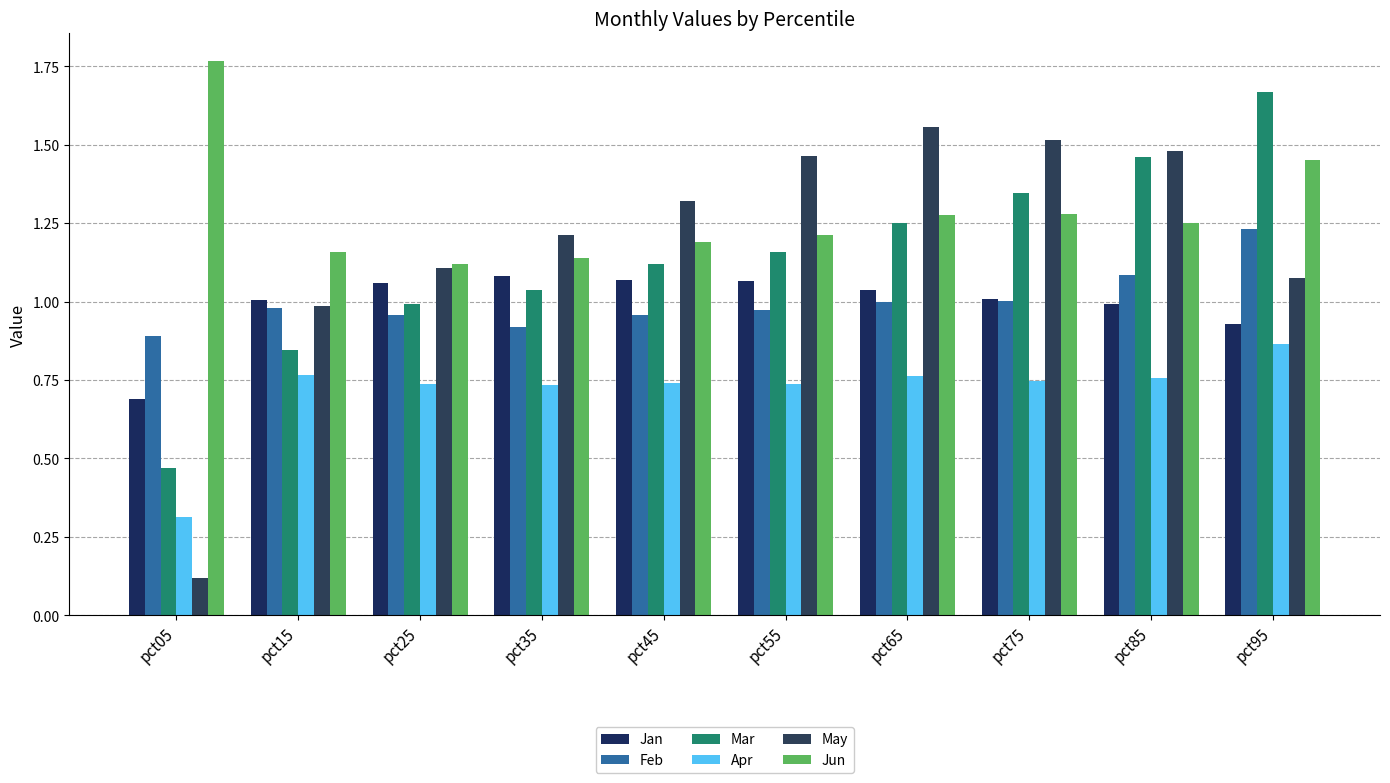

Reading left to right, what are all the values shown in this chart?

Jan: pct05=0.7	pct15=1.0	pct25=1.1	pct35=1.1	pct45=1.1	pct55=1.1	pct65=1.0	pct75=1.0	pct85=1.0	pct95=0.9
Feb: pct05=0.9	pct15=1.0	pct25=1.0	pct35=0.9	pct45=1.0	pct55=1.0	pct65=1.0	pct75=1.0	pct85=1.1	pct95=1.2
Mar: pct05=0.5	pct15=0.8	pct25=1.0	pct35=1.0	pct45=1.1	pct55=1.2	pct65=1.3	pct75=1.3	pct85=1.5	pct95=1.7
Apr: pct05=0.3	pct15=0.8	pct25=0.7	pct35=0.7	pct45=0.7	pct55=0.7	pct65=0.8	pct75=0.7	pct85=0.8	pct95=0.9
May: pct05=0.1	pct15=1.0	pct25=1.1	pct35=1.2	pct45=1.3	pct55=1.5	pct65=1.6	pct75=1.5	pct85=1.5	pct95=1.1
Jun: pct05=1.8	pct15=1.2	pct25=1.1	pct35=1.1	pct45=1.2	pct55=1.2	pct65=1.3	pct75=1.3	pct85=1.3	pct95=1.4